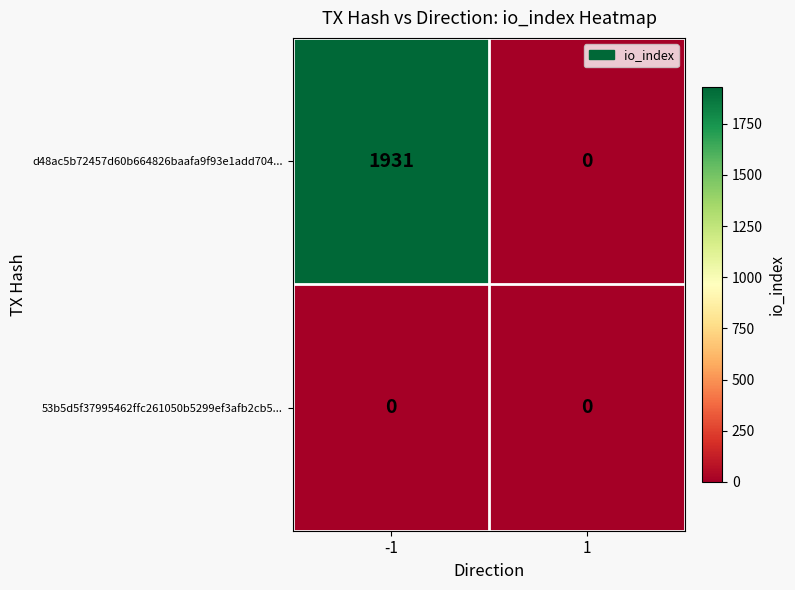

What is the average value of the d48ac5b72457d60b664826baafa9f93e1add704... series?

966